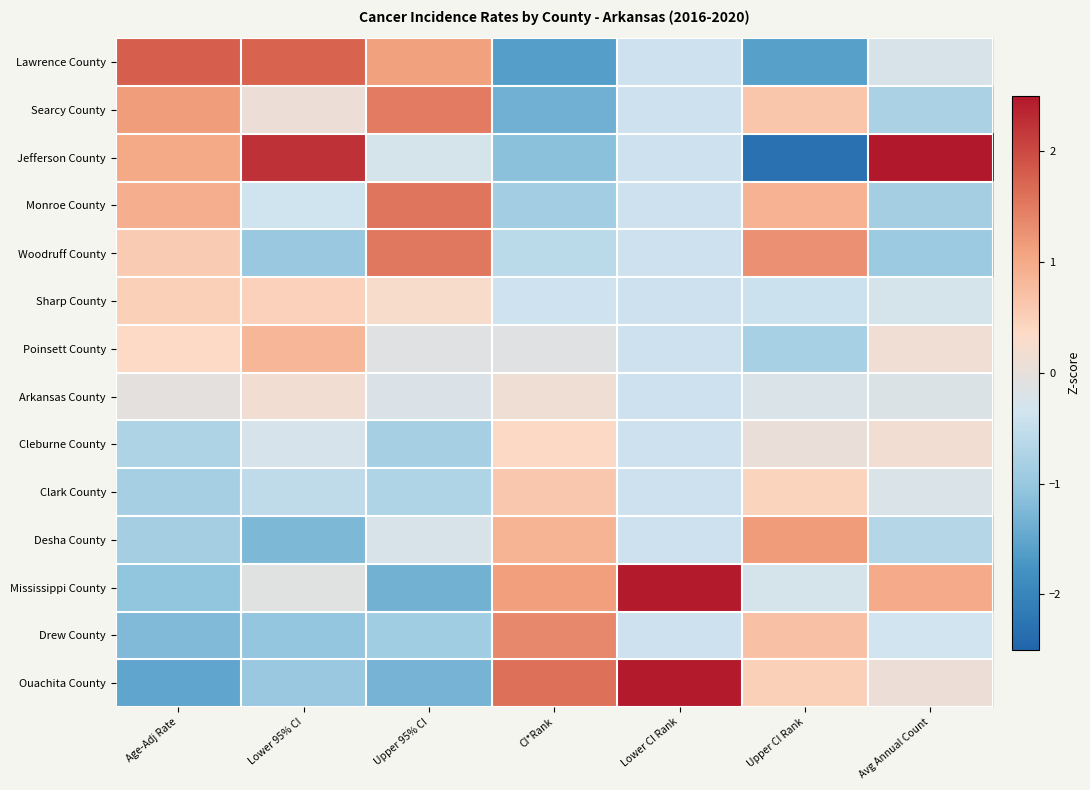

At CI*Rank, list the series in order from largest to smallest.

Ouachita County, Drew County, Mississippi County, Desha County, Clark County, Cleburne County, Arkansas County, Poinsett County, Sharp County, Woodruff County, Monroe County, Jefferson County, Searcy County, Lawrence County